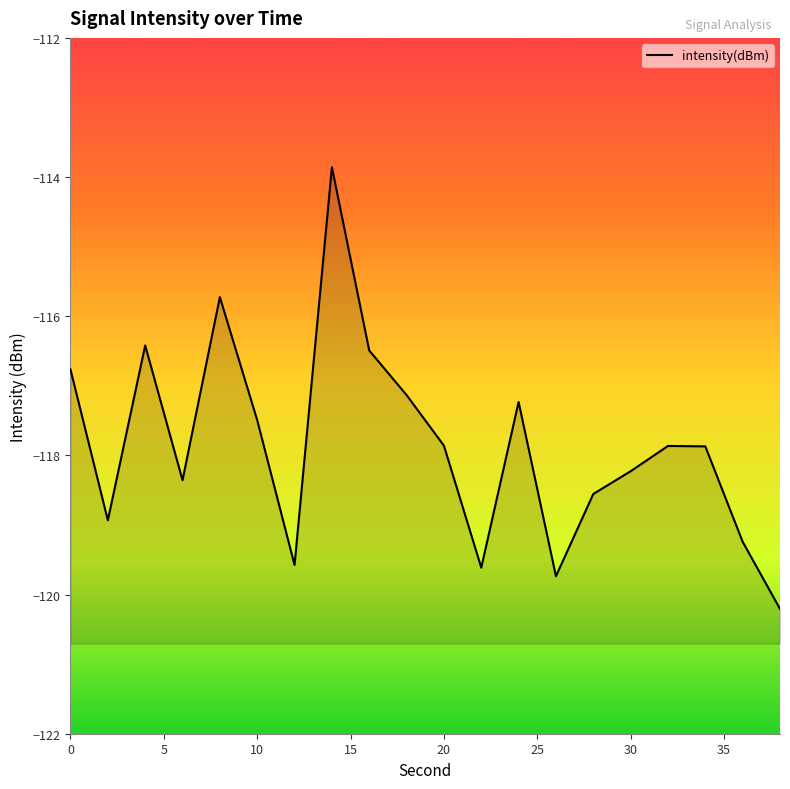

What is the value of the 6th point from the left?

-117.5